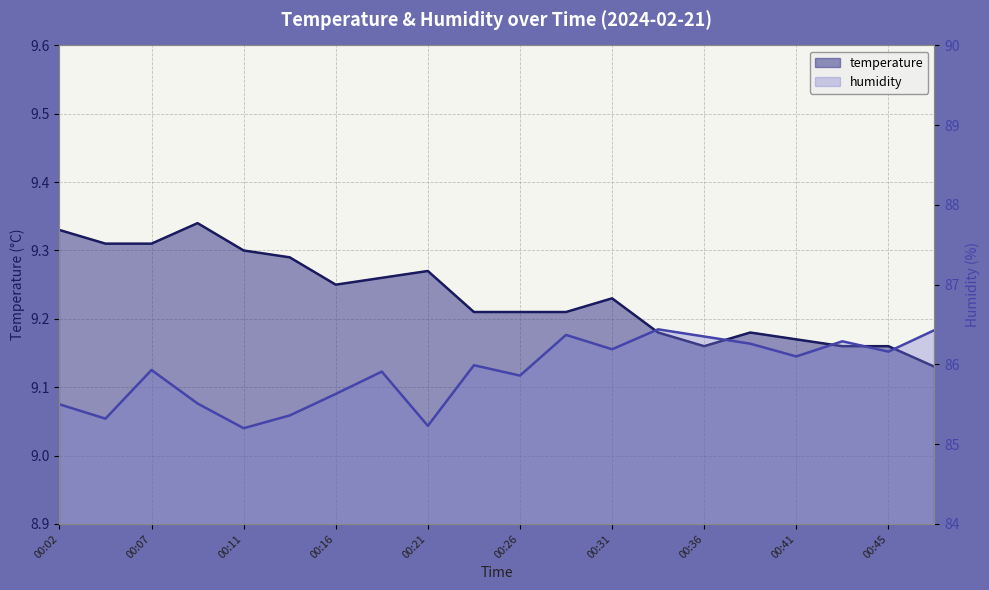

What is the difference between the maximum and minimum values in the temperature series?

0.2